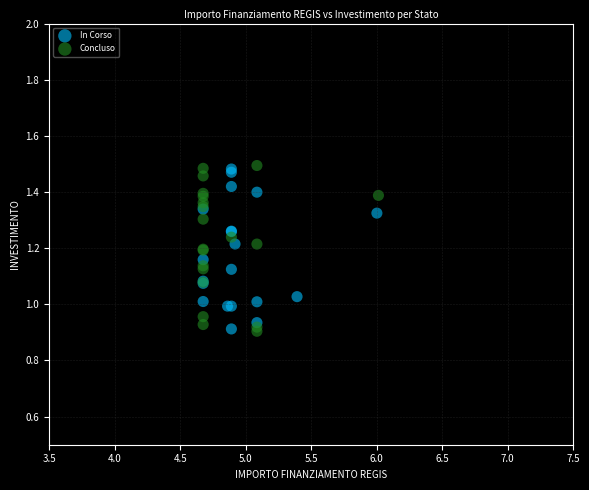

Which series reaches the maximum Y coordinate?

Concluso